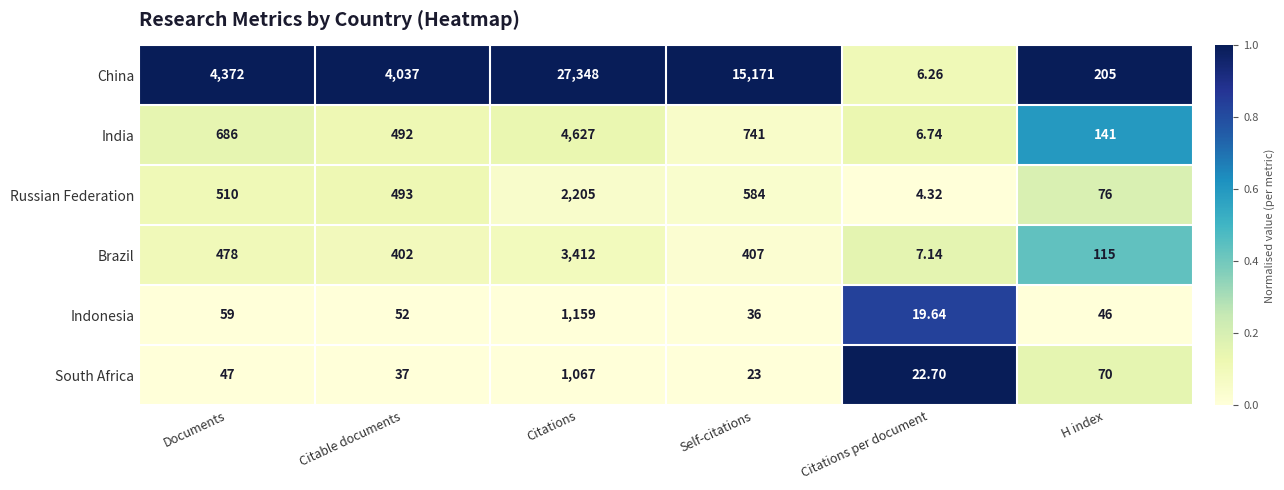

What is the greatest value displayed?

27348.0